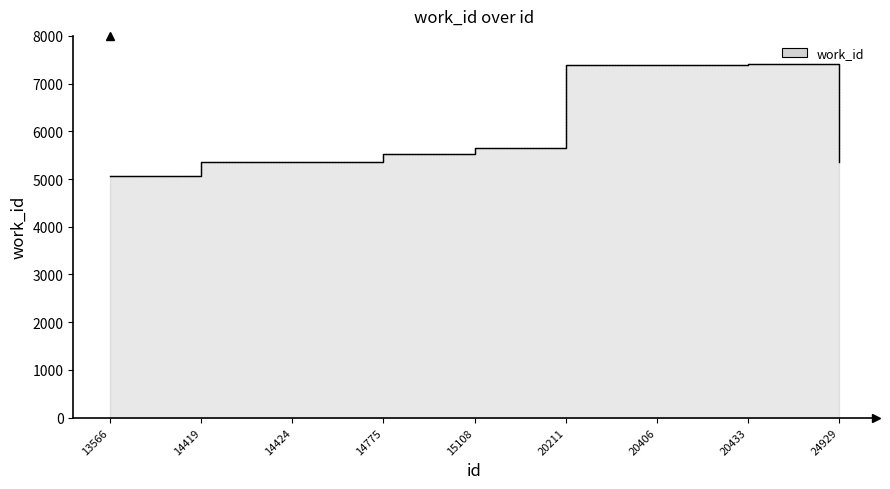

Reading right to left, extract all data points from this chart.

5366	7402	7400	7393	5655	5517	5366	5366	5059